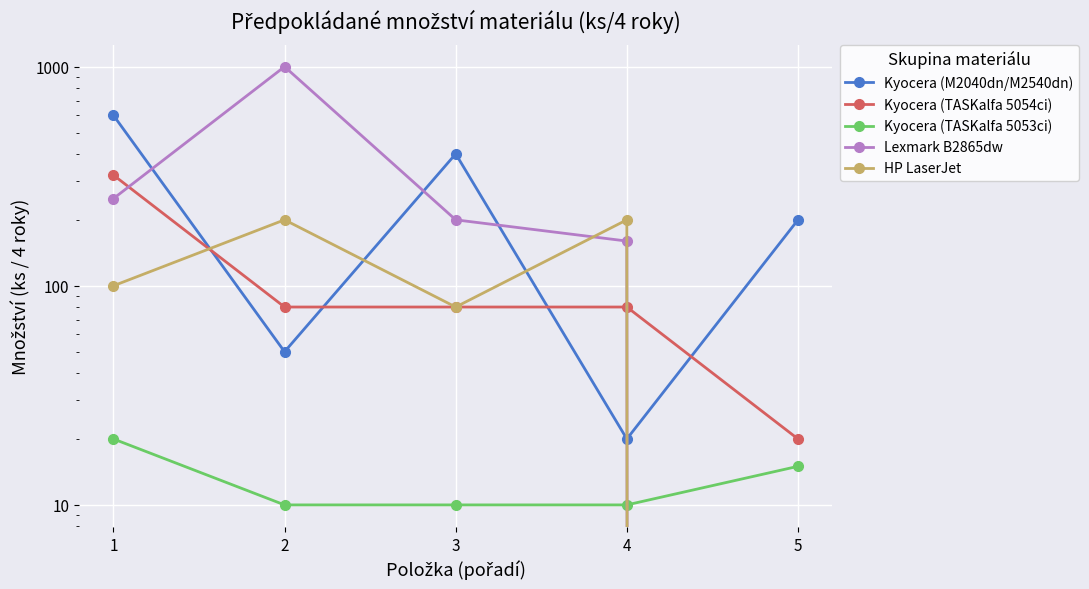

Does the chart display data point markers on the line(s)?

Yes